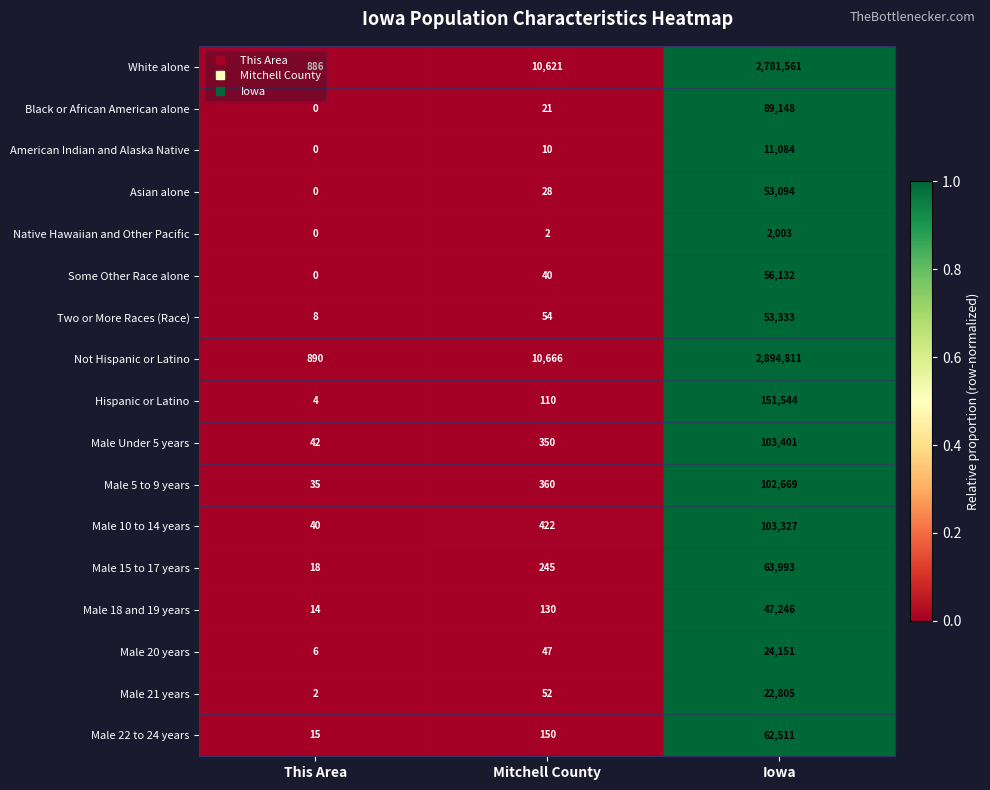

The Some Other Race alone series shows 0 at This Area. True or false?

True